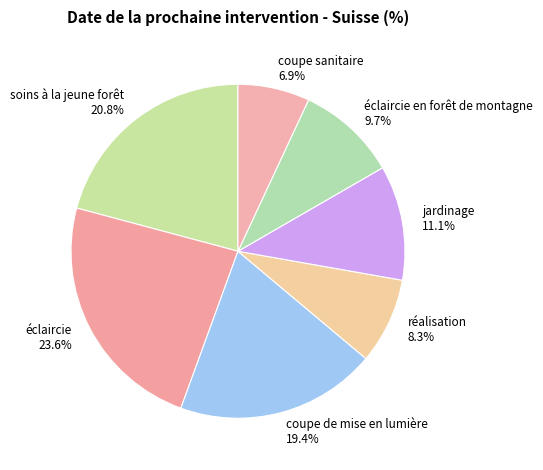

Count the number of slices in the pie.

7